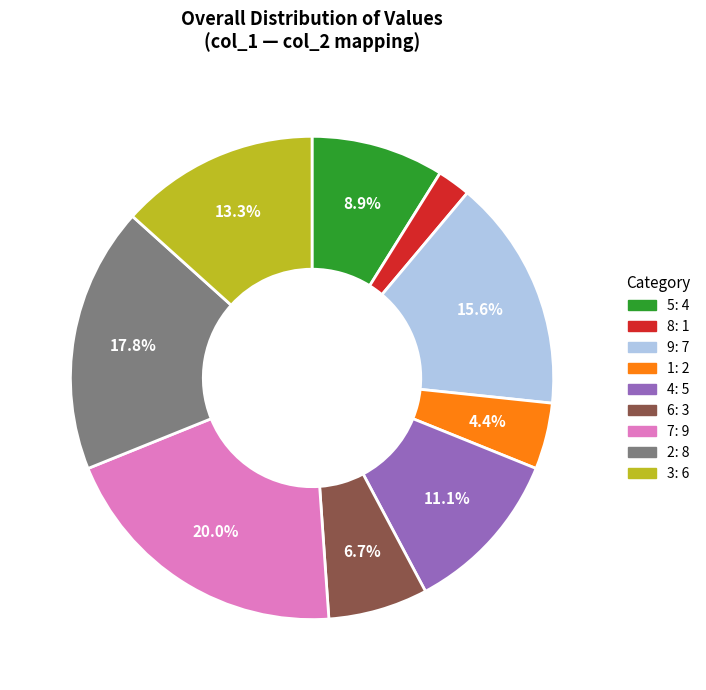

Count the number of slices in the pie.

9